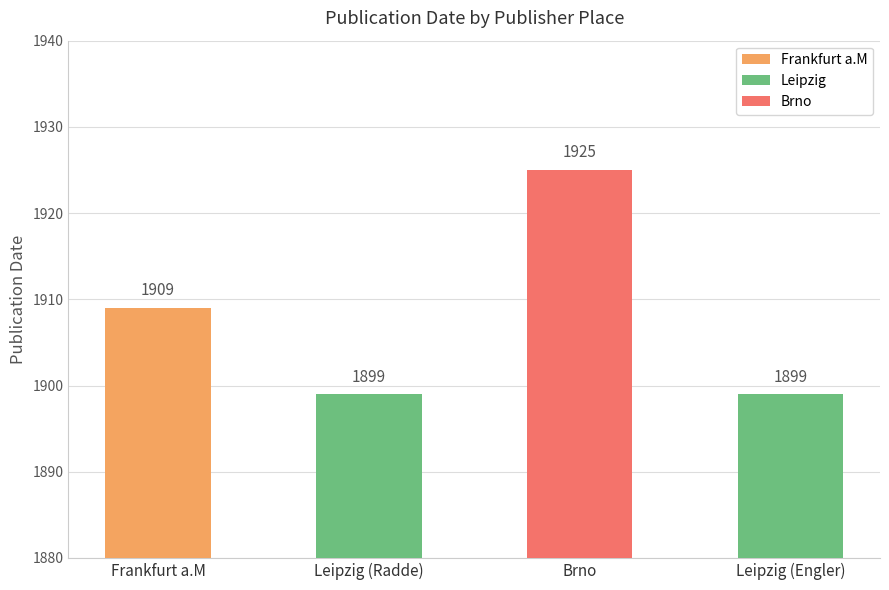

Reading right to left, what are all the values shown in this chart?

1899	1925	1899	1909